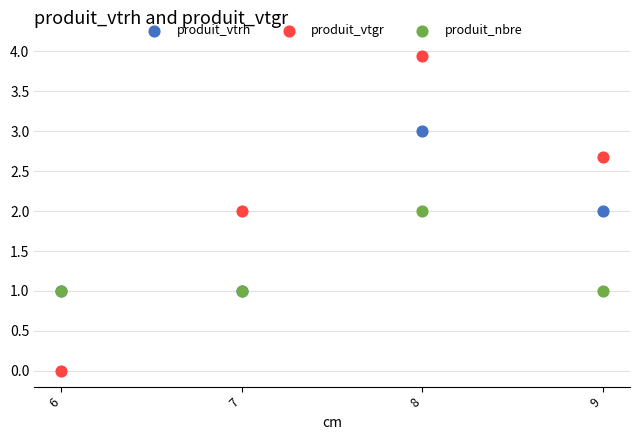

Which series contains the lowest Y value?

produit_vtgr